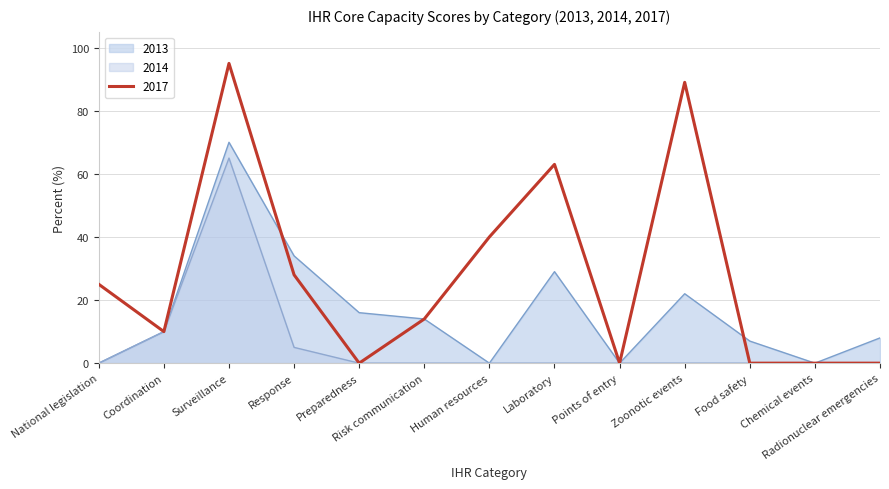

Rank the series at Human resources from lowest to highest value.

2013, 2014, 2017